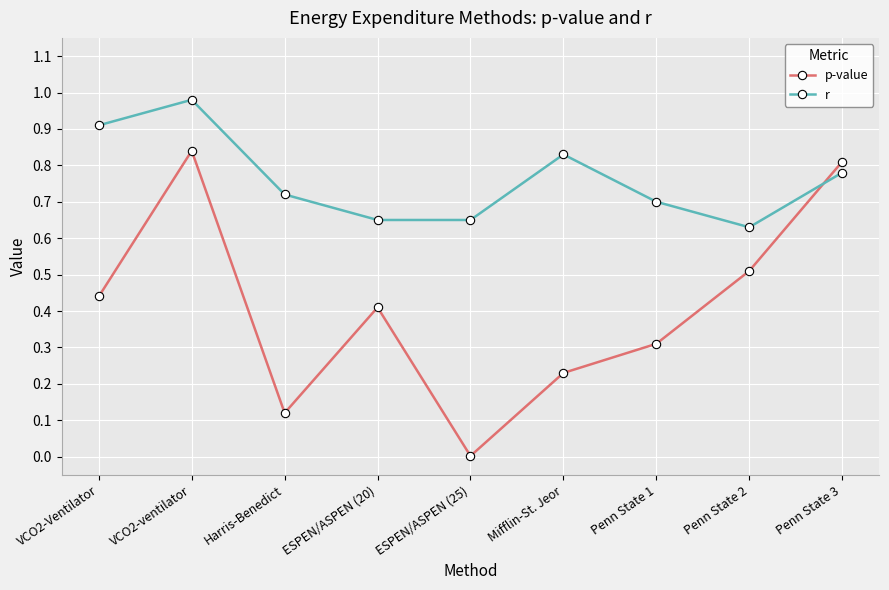

Where is the first local maximum for r?

VCO2-ventilator